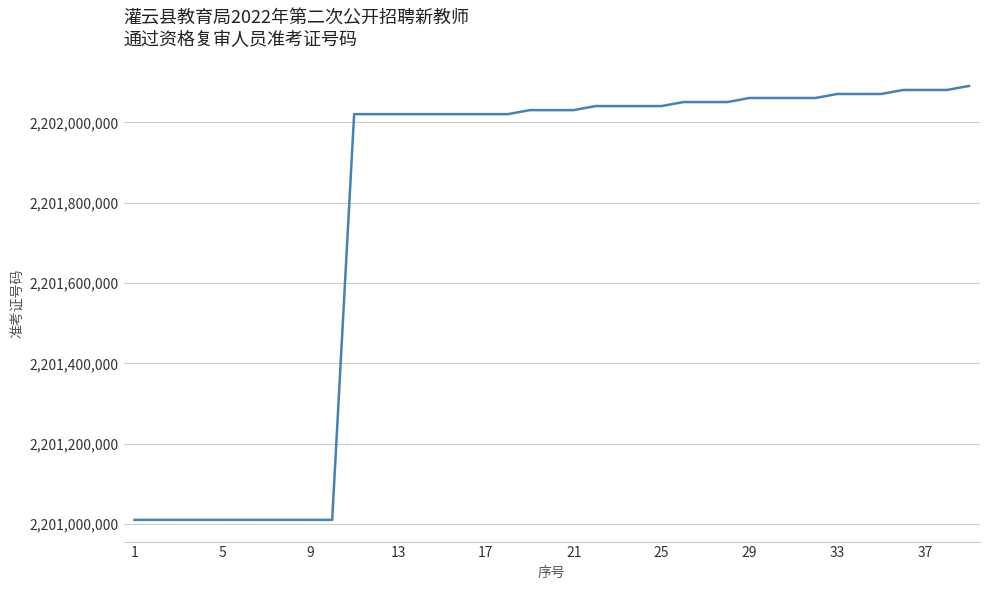

What is the greatest value displayed?

2202090729